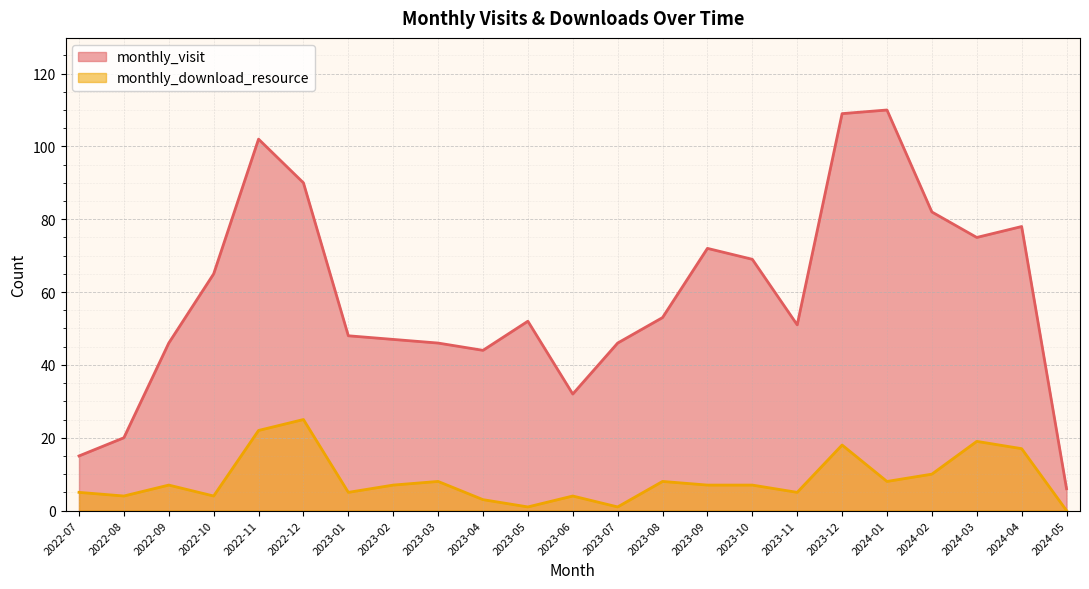

What is the spread (max minus min) of values at 2023-04?

41